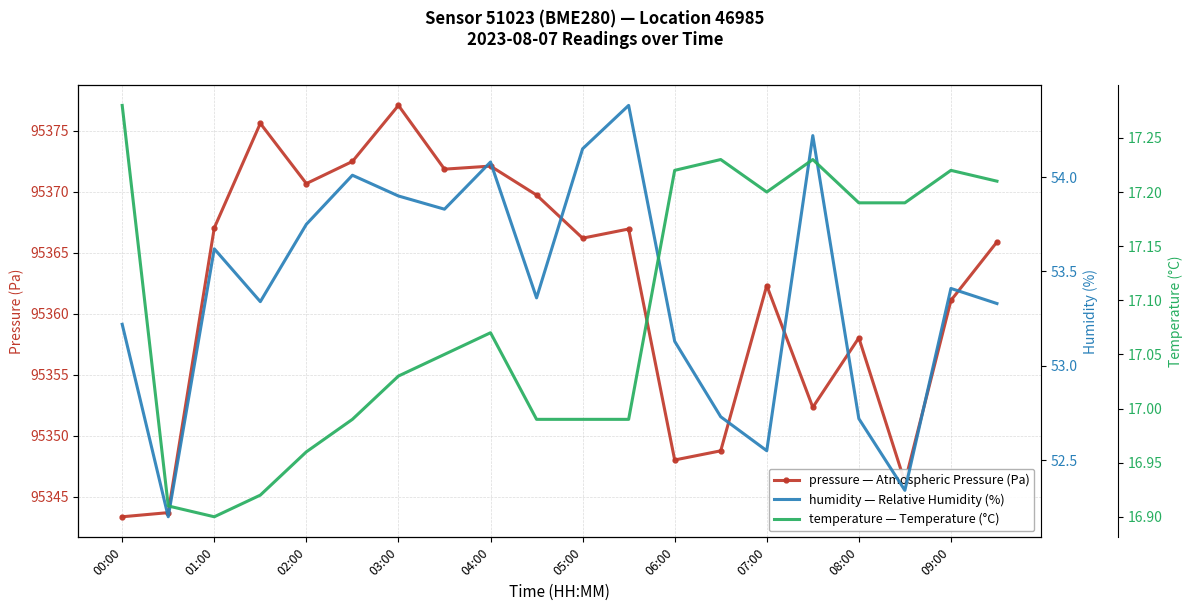

True or false: temperature has more than 1 points higher than both neighbors.

True